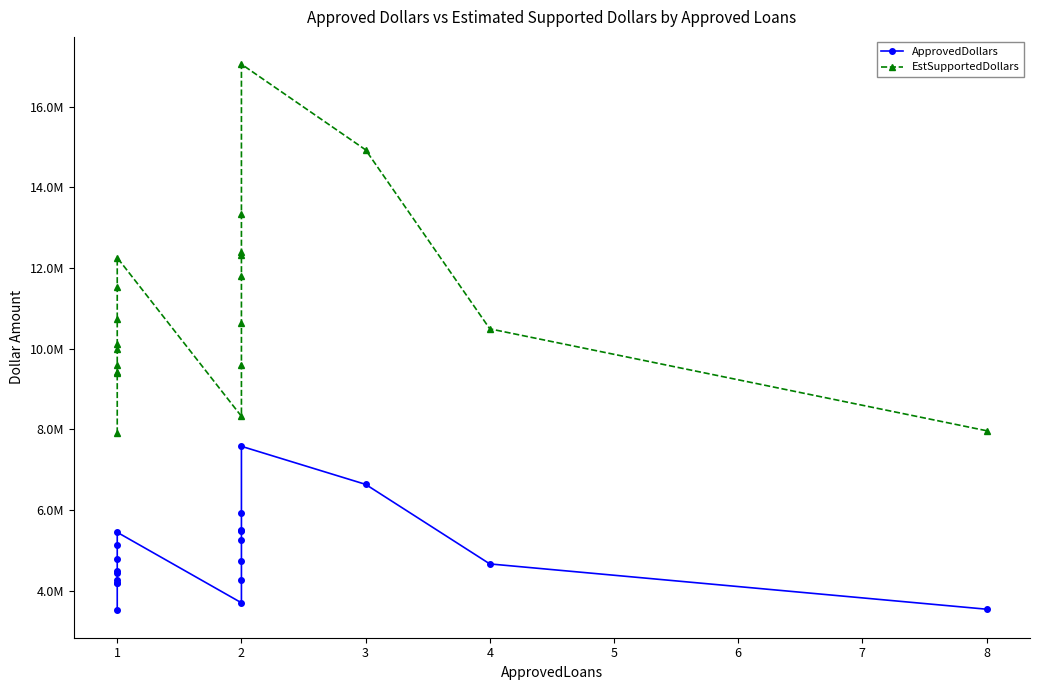

At how many categories does at least one series exceed 9587745?

15